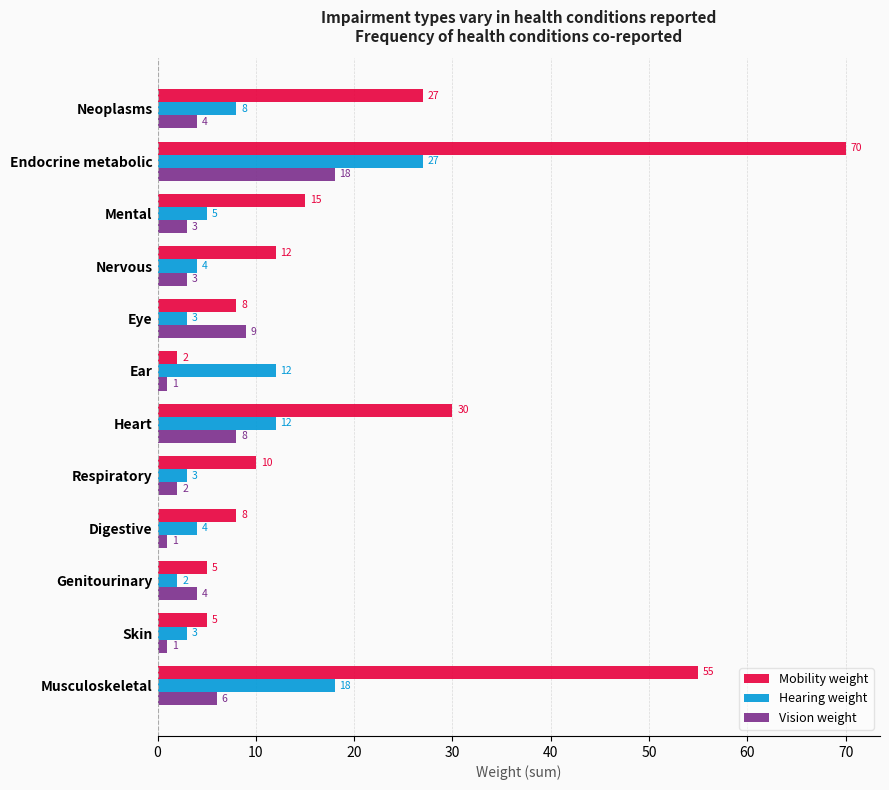

The value of Vision weight at Mental is 3. True or false?

True